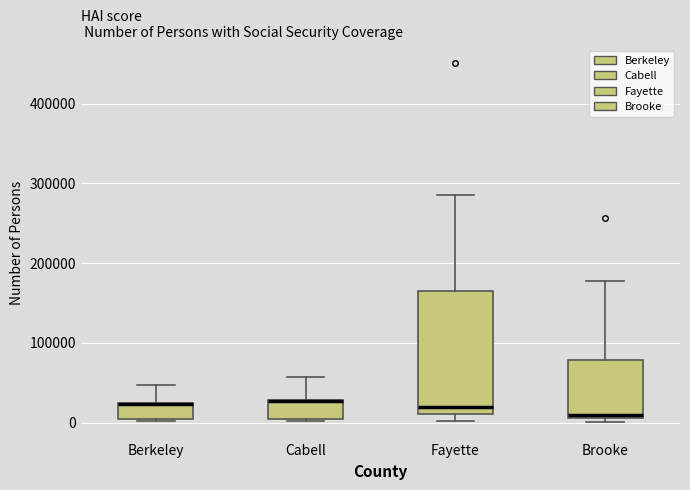

Where is the lower edge of the box for Berkeley on the y-axis? The values are not printed on the chart, so give them approximately, as read against the axis.

0